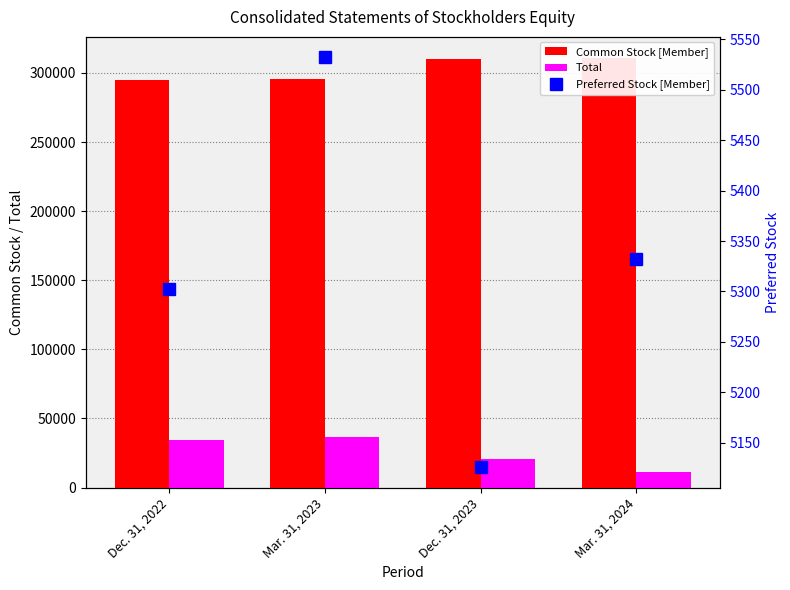

Rank the series by their maximum value, from highest to lowest.

Common Stock [Member], Total, Preferred Stock [Member]